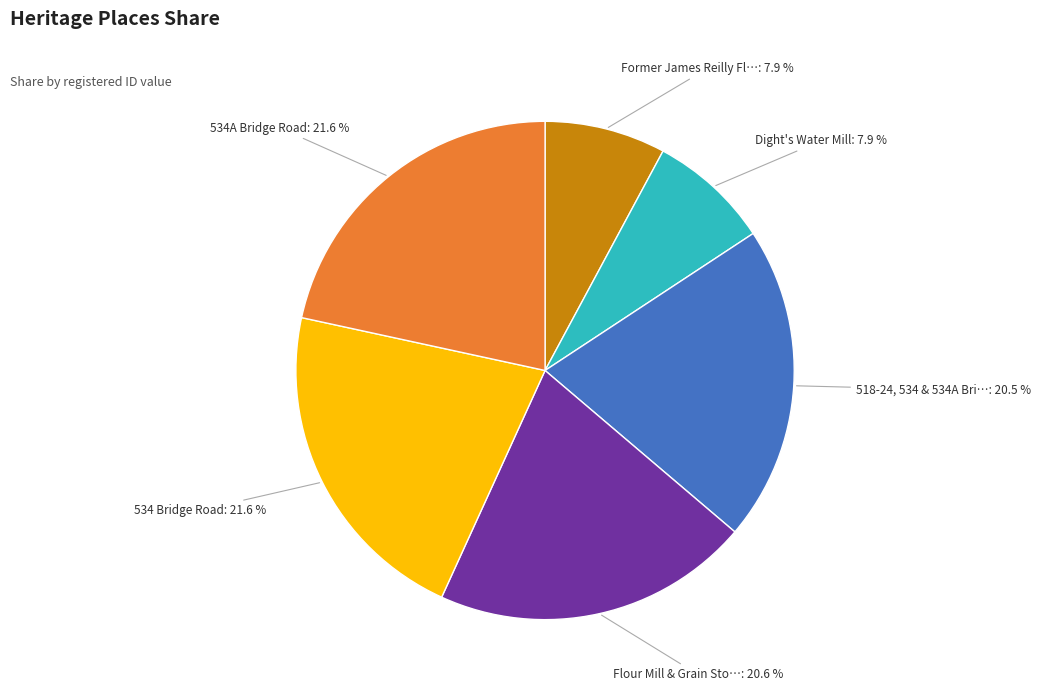

Does any single category account for the majority?

No